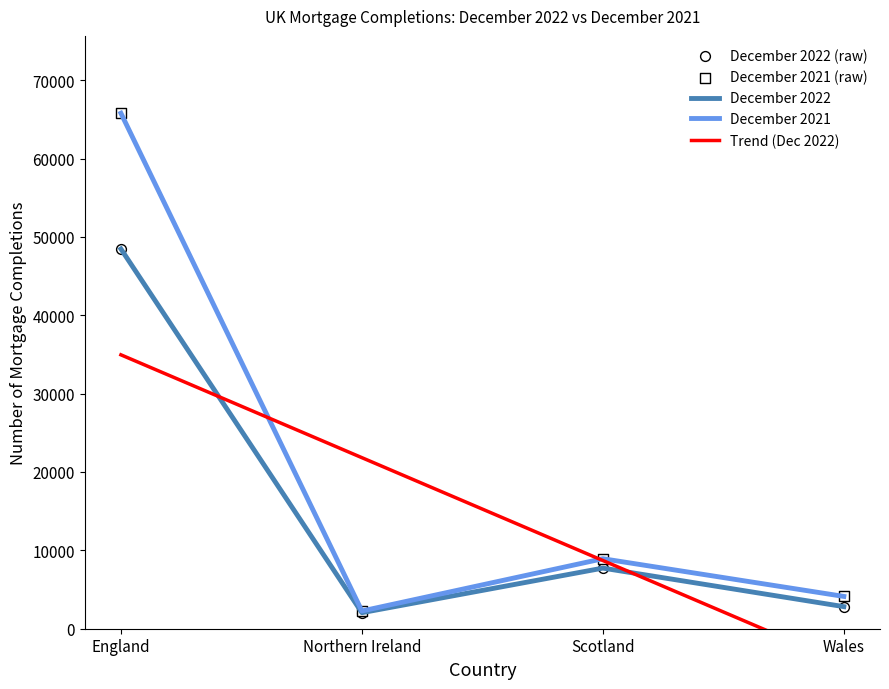

Which series contains the highest Y value?

December 2021